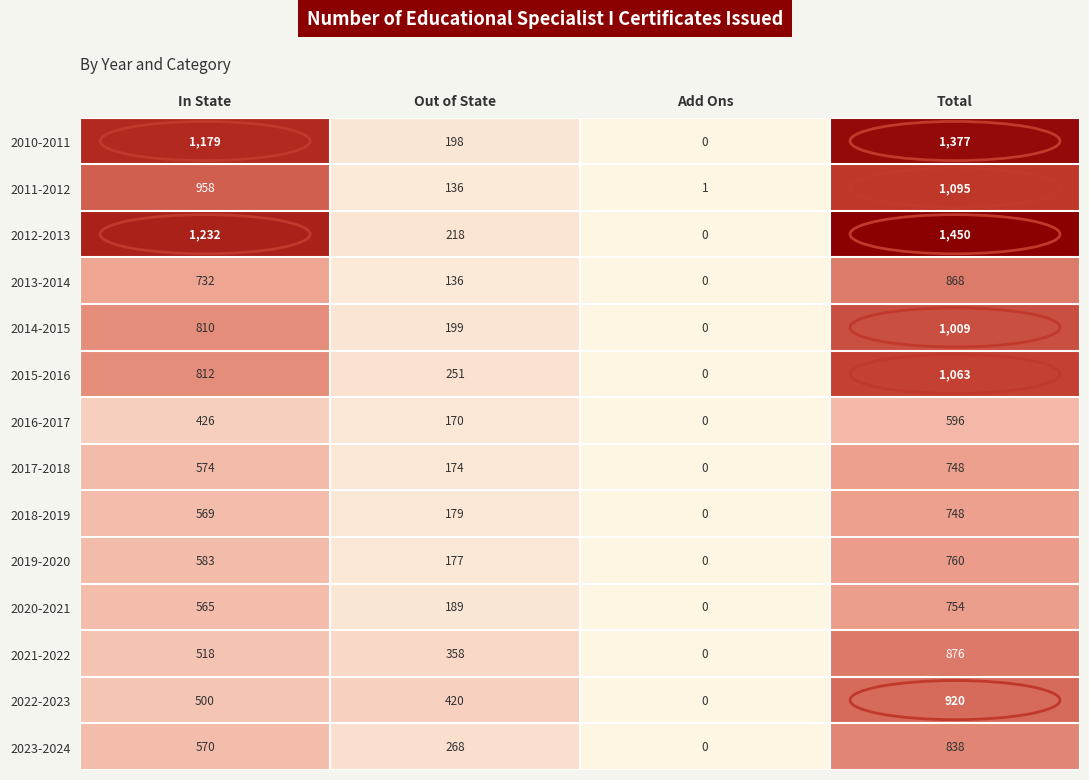

The 2011-2012 series shows 1 at Add Ons. True or false?

True